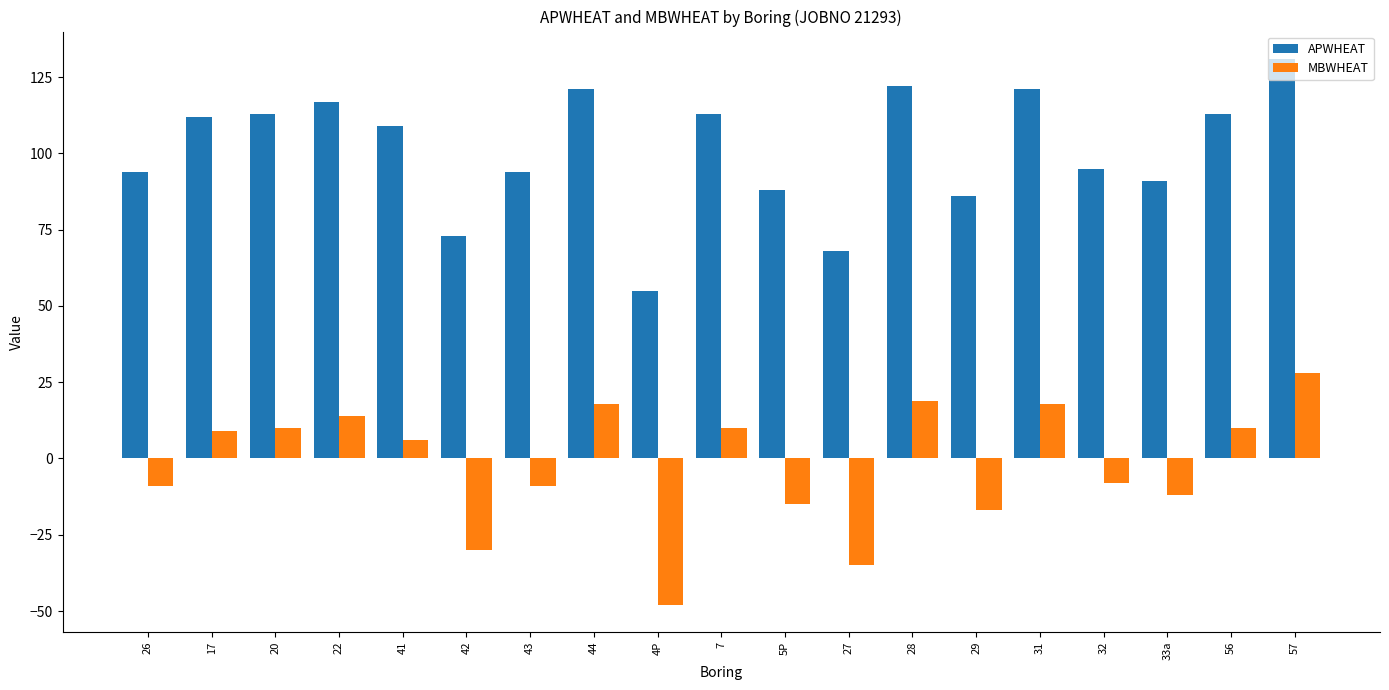

Reading left to right, what are all the values shown in this chart?

APWHEAT: 94	112	113	117	109	73	94	121	55	113	88	68	122	86	121	95	91	113	131
MBWHEAT: -9	9	10	14	6	-30	-9	18	-48	10	-15	-35	19	-17	18	-8	-12	10	28